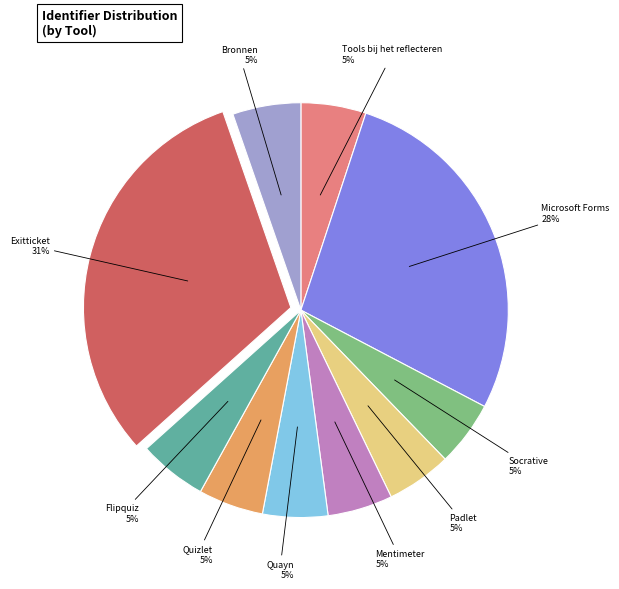

What percentage is the Quizlet slice, to the nearest percent?

5%